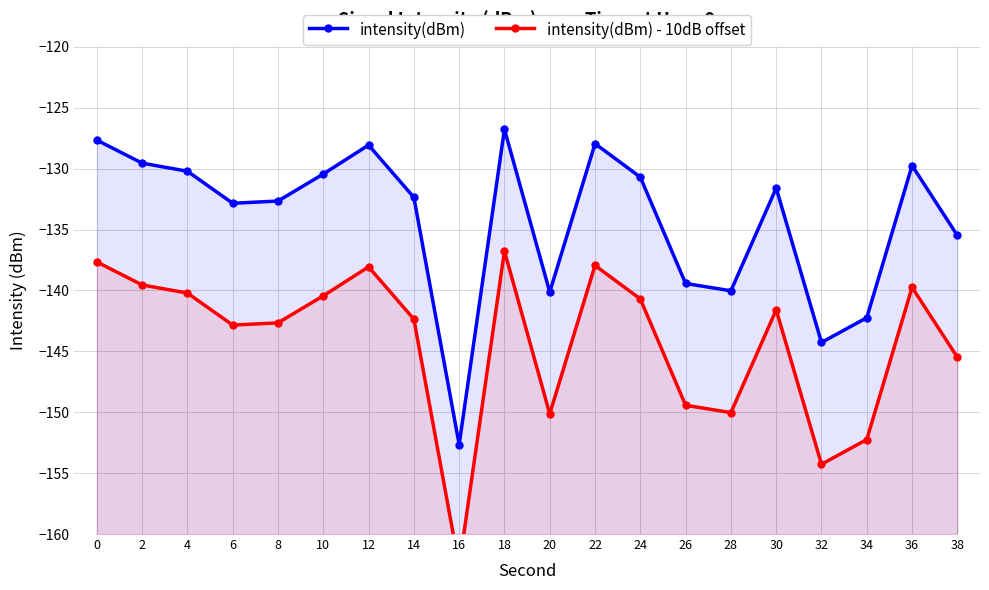

Which category has the lowest value in the intensity(dBm) - 10dB offset series?

16